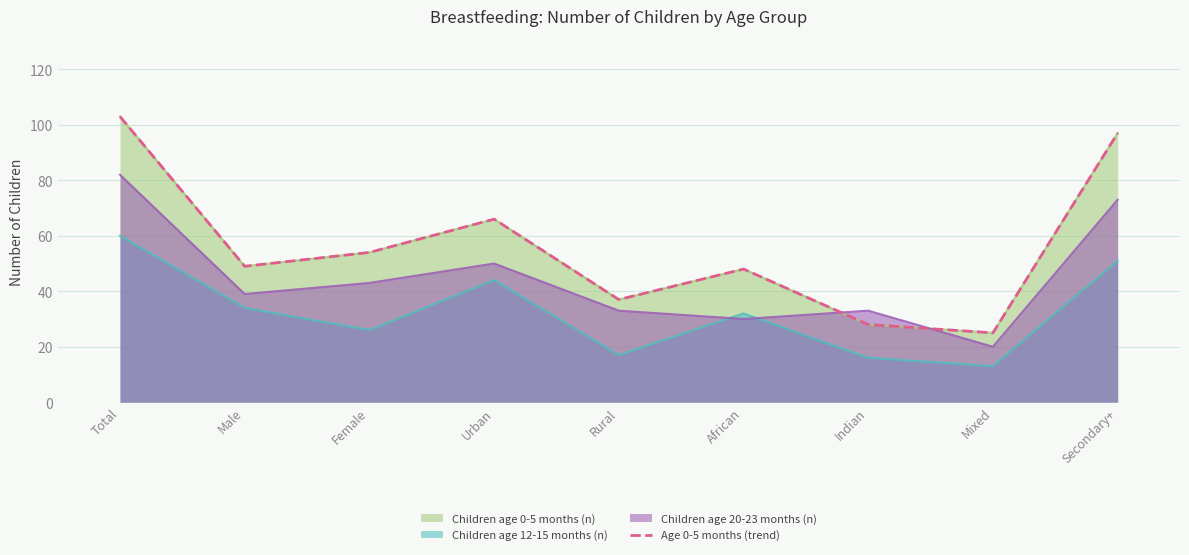

What is the minimum value shown in the chart?

25